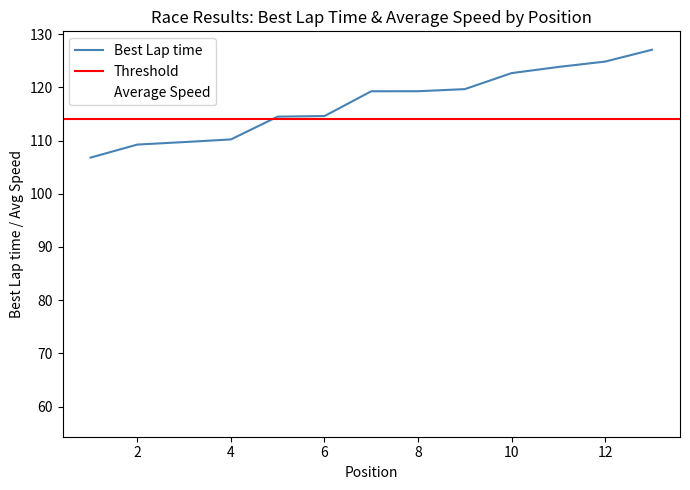

True or false: Average Speed has a value of 83.8 at 1.

True